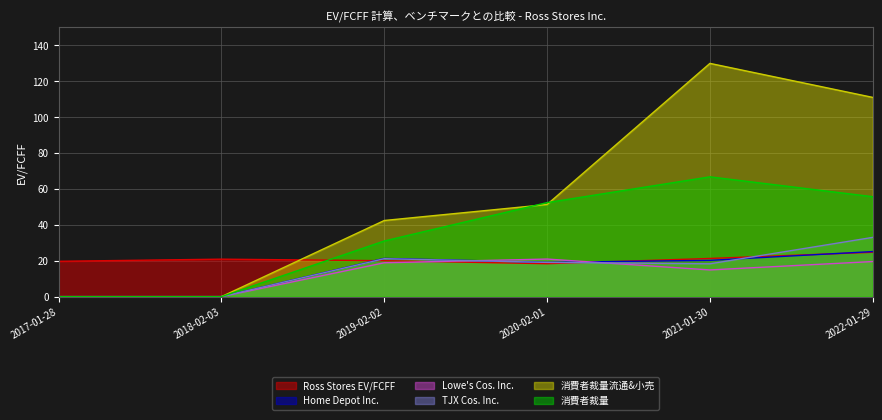

Which has a higher value, 2022-01-29 or 2019-02-02?

2022-01-29